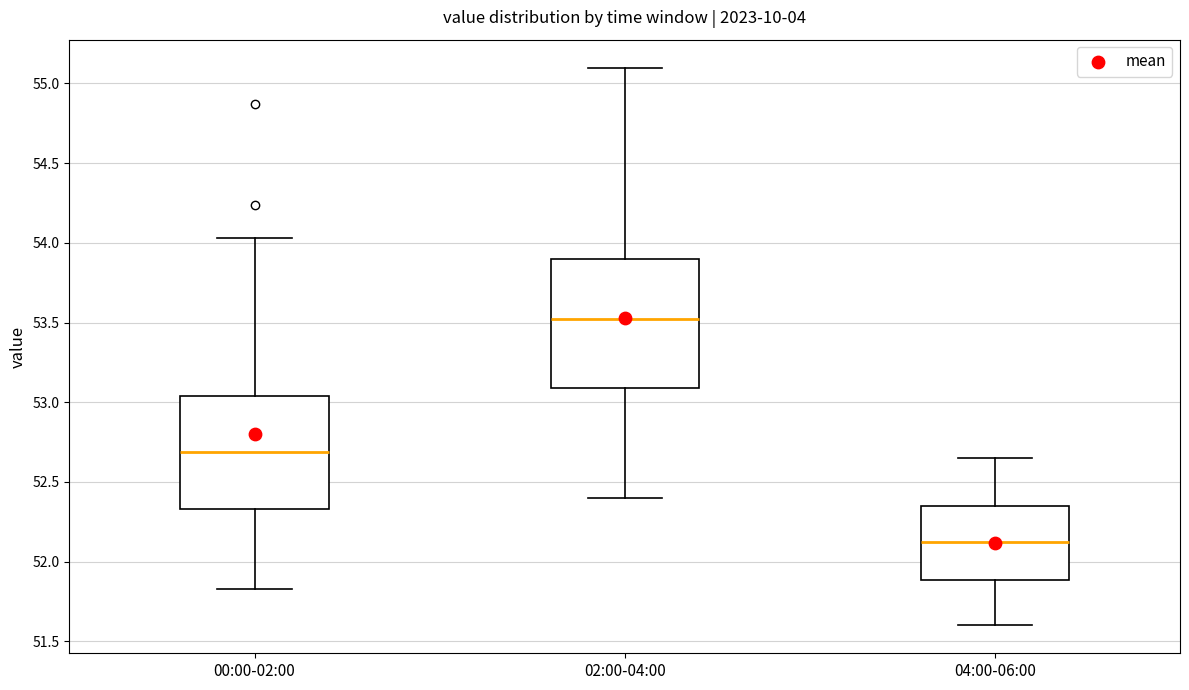

Comparing the boxes themselves (not the whiskers), which one is the tallest?

02:00-04:00